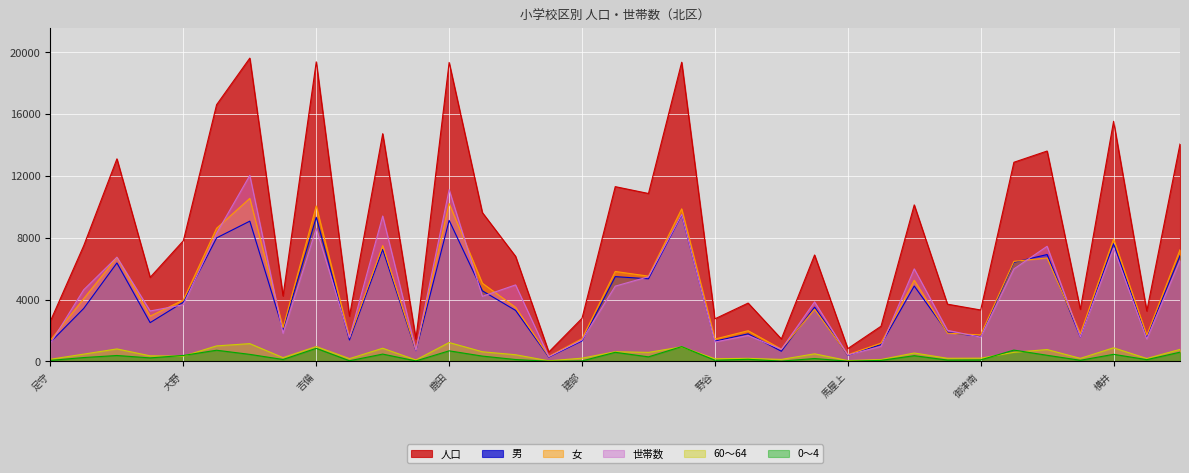

What is the approximate value of 男 at 大野, to the nearest 50?

3850